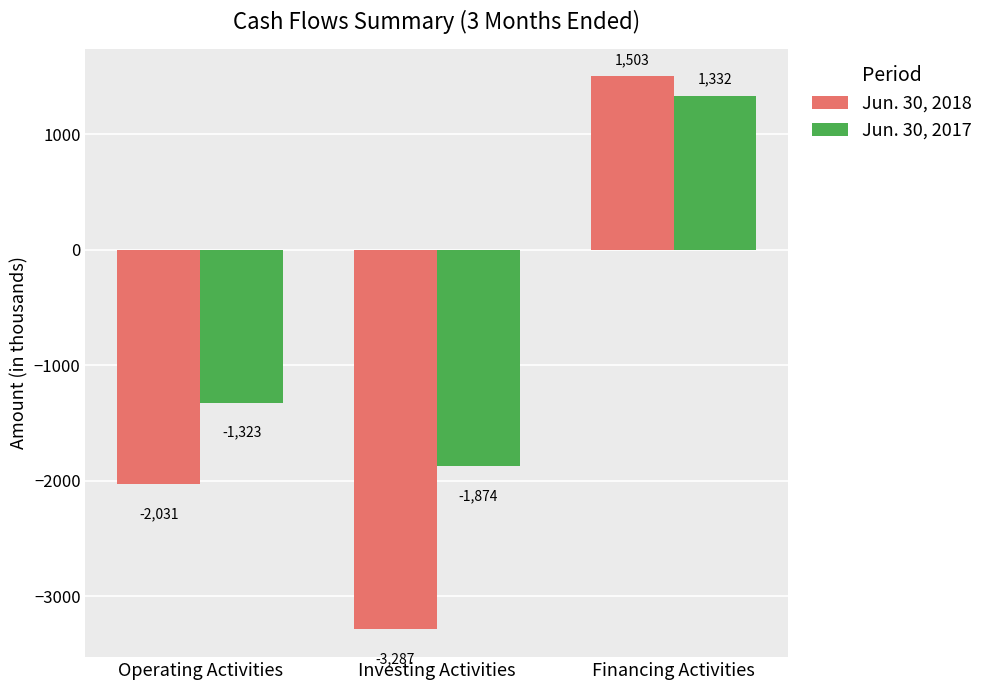

Does the chart contain stacked bars?

No